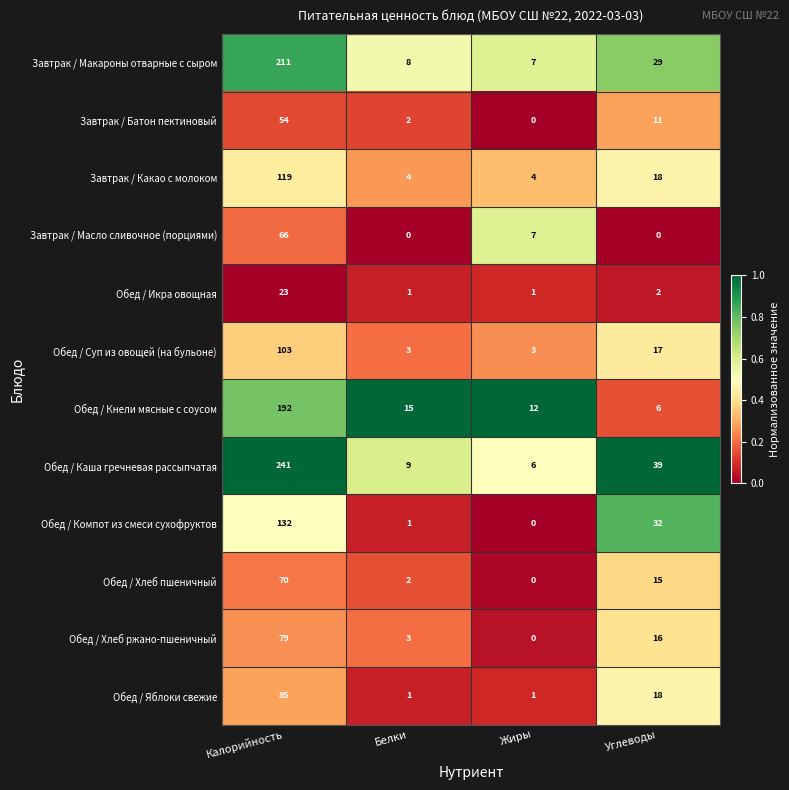

How many series are shown in this chart?

12